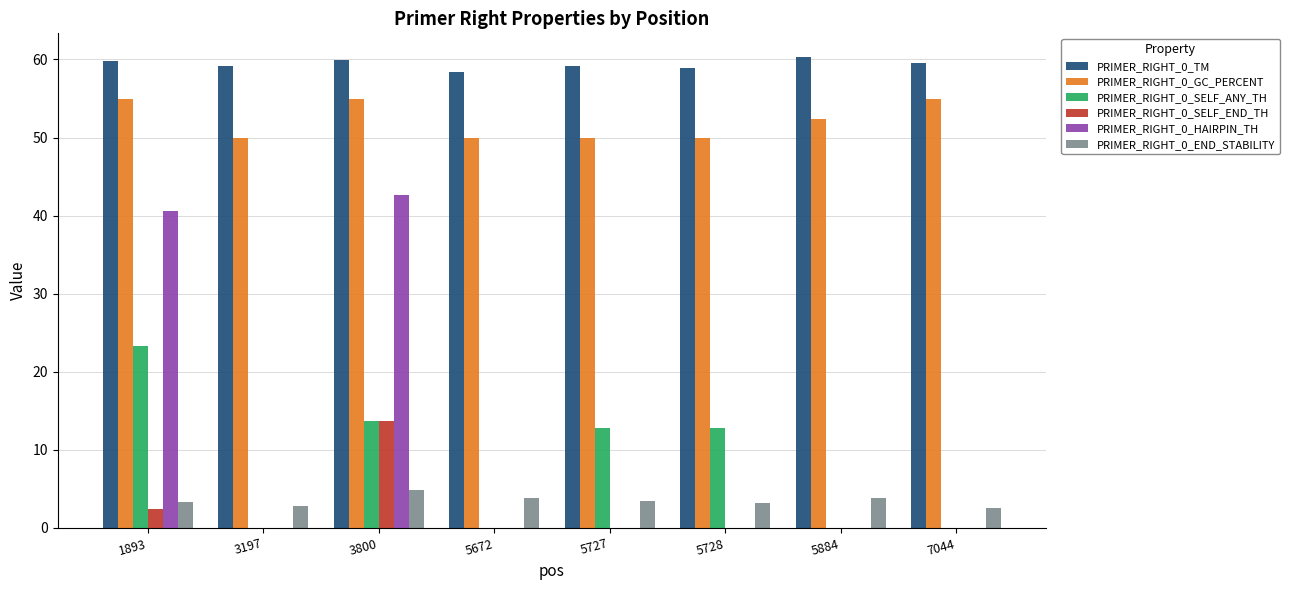

Where is PRIMER_RIGHT_0_GC_PERCENT nearest to the value 52?

5884